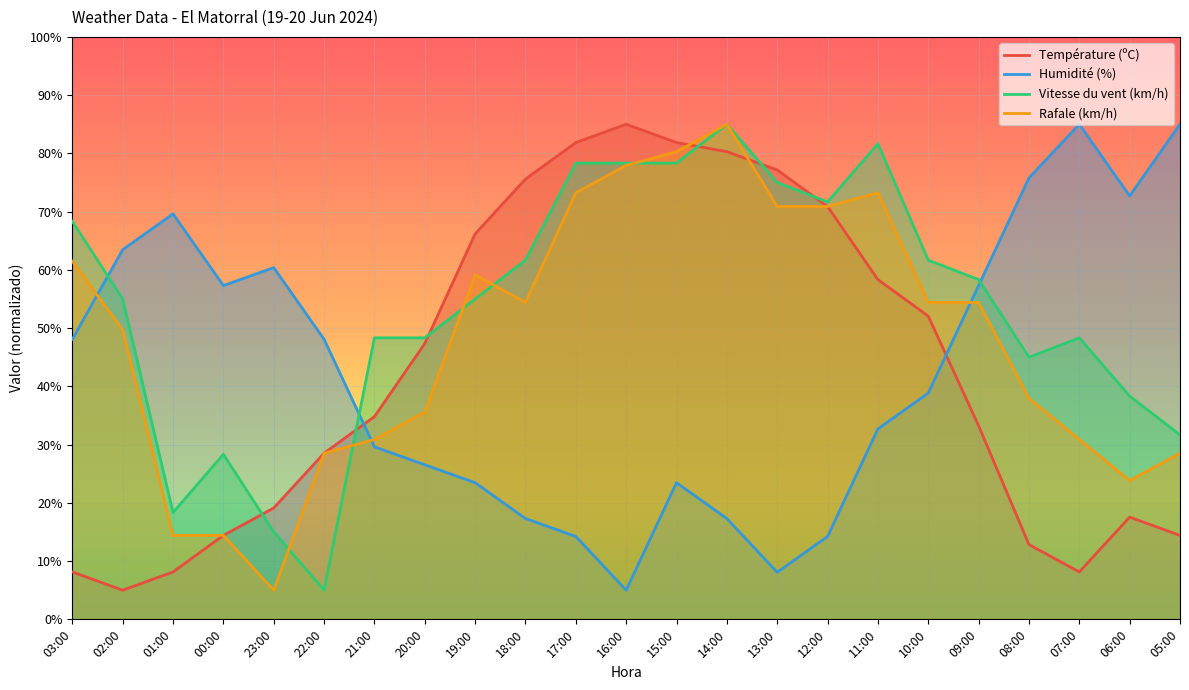

Which series has the largest range (max minus min)?

Température (ºC)